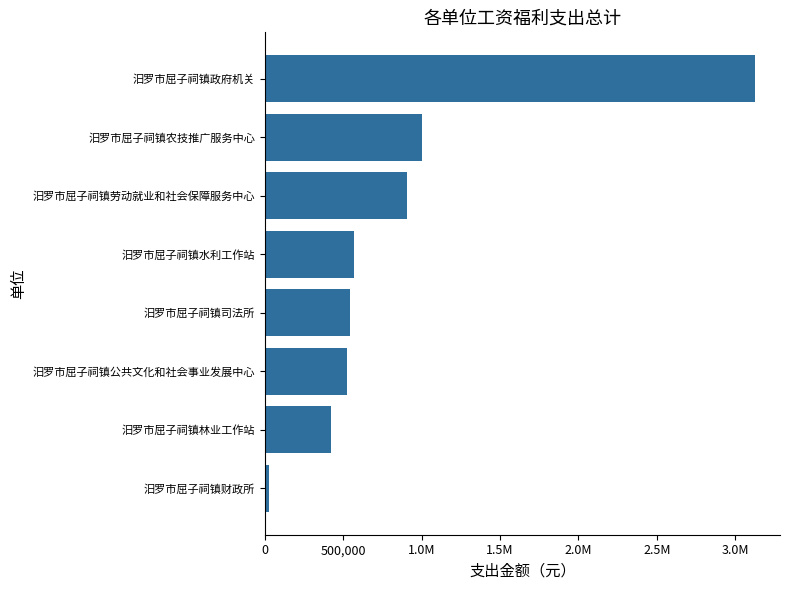

Does the chart contain stacked bars?

No